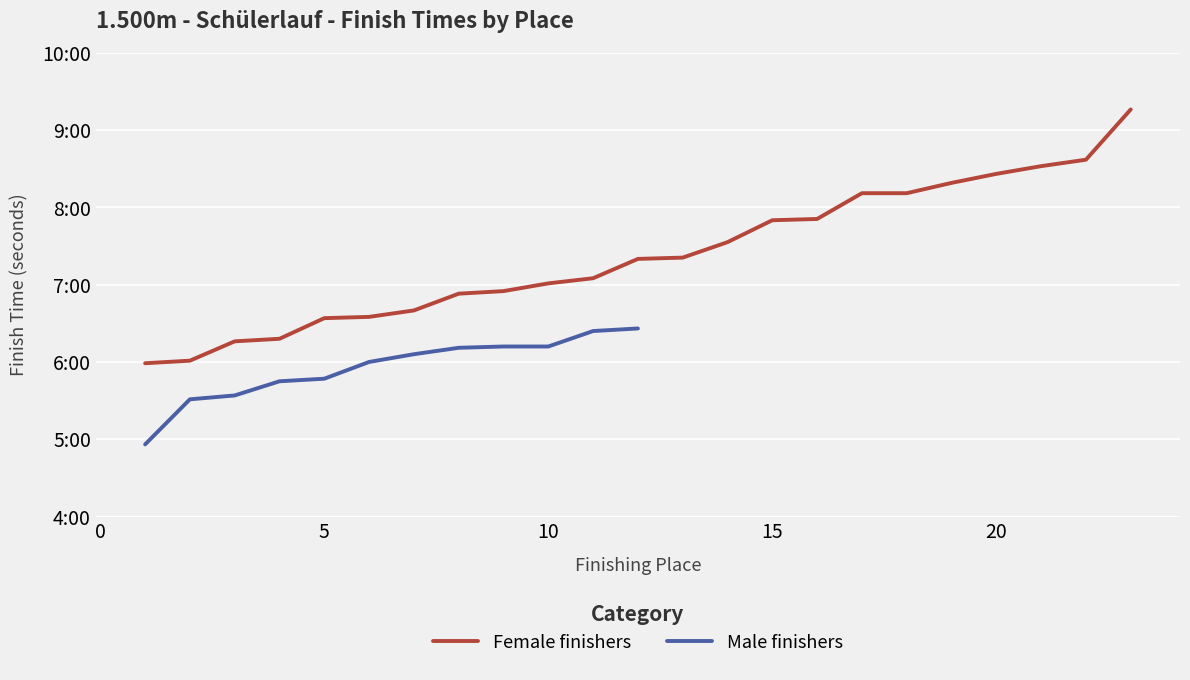

What is the sum of the values at 15 and 2?

831